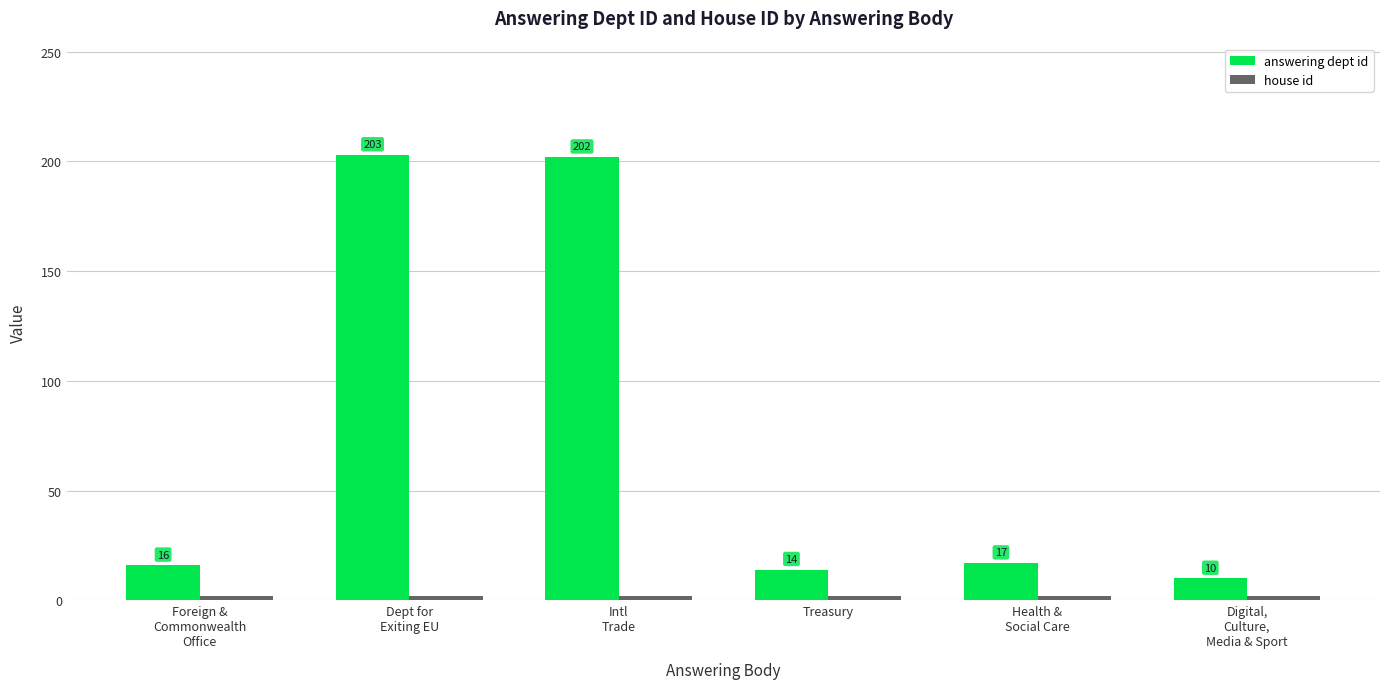

At which label does answering dept id reach its minimum?

Digital,
Culture,
Media & Sport